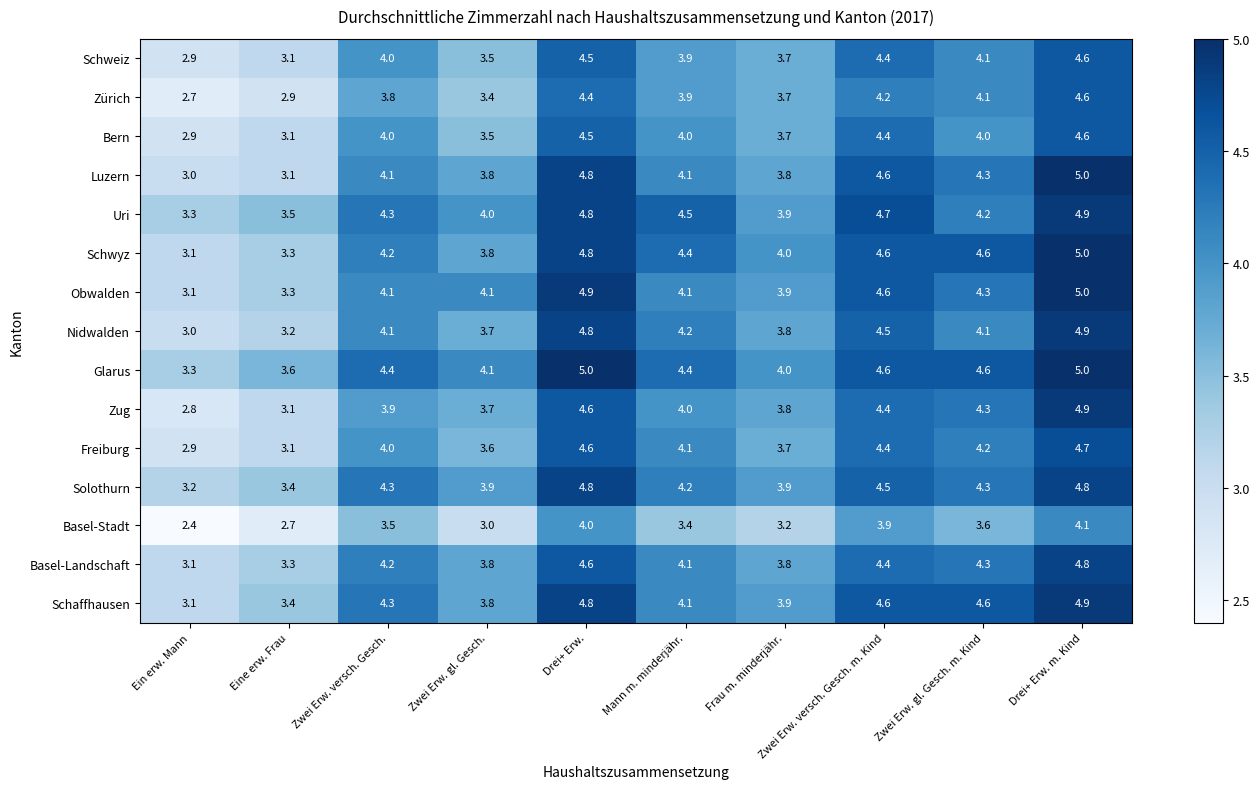

What is the maximum value shown in the chart?

5.0